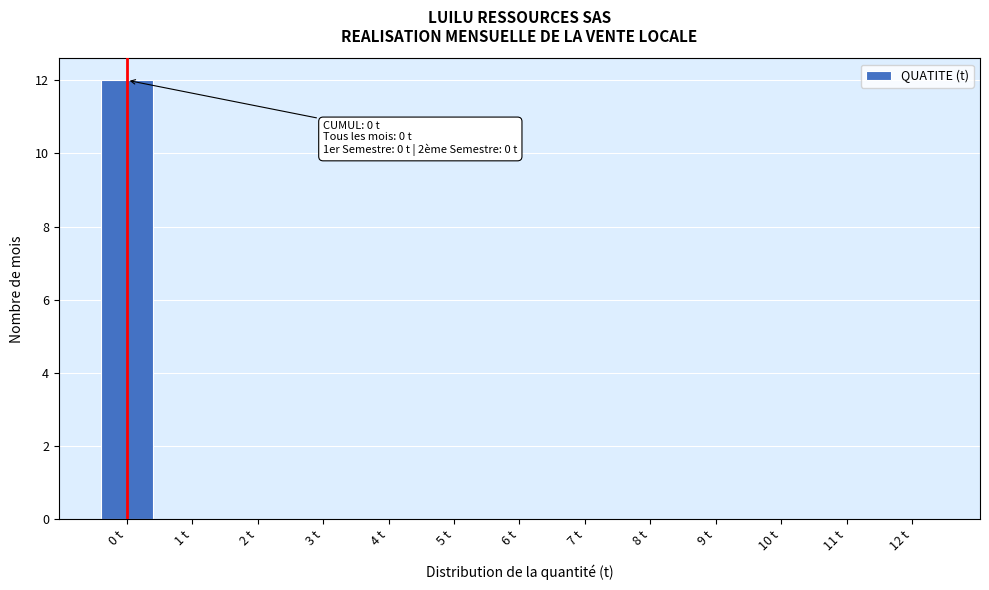

Reading left to right, list all the values displayed in this chart.

0 t=12	1 t=0	2 t=0	3 t=0	4 t=0	5 t=0	6 t=0	7 t=0	8 t=0	9 t=0	10 t=0	11 t=0	12 t=0